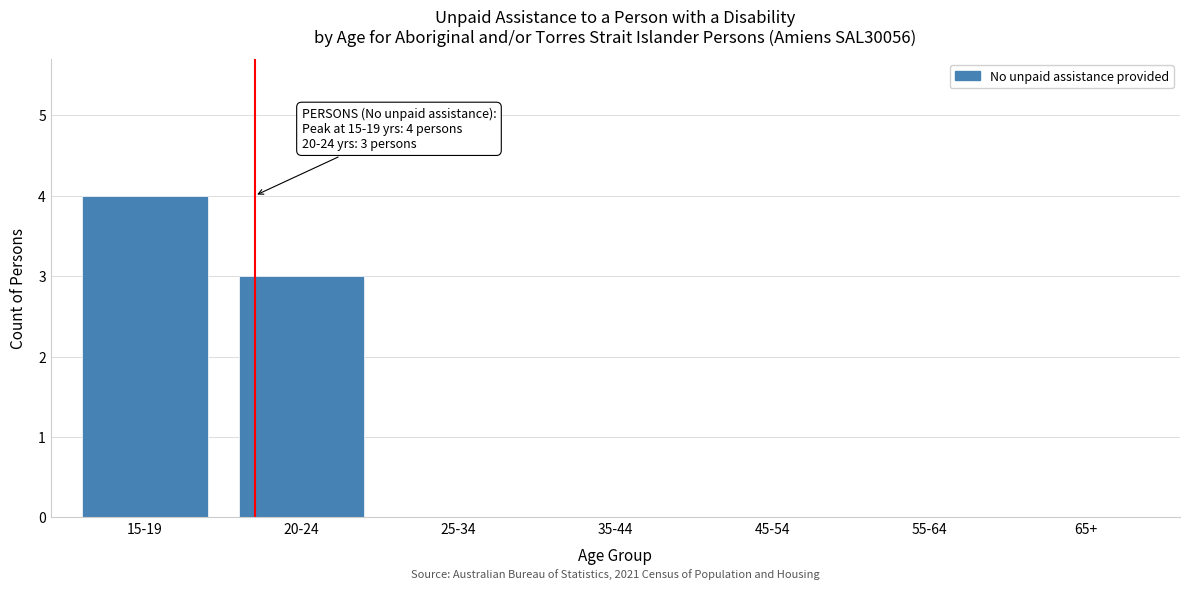

Reading left to right, extract all data points from this chart.

15-19=4	20-24=3	25-34=0	35-44=0	45-54=0	55-64=0	65+=0